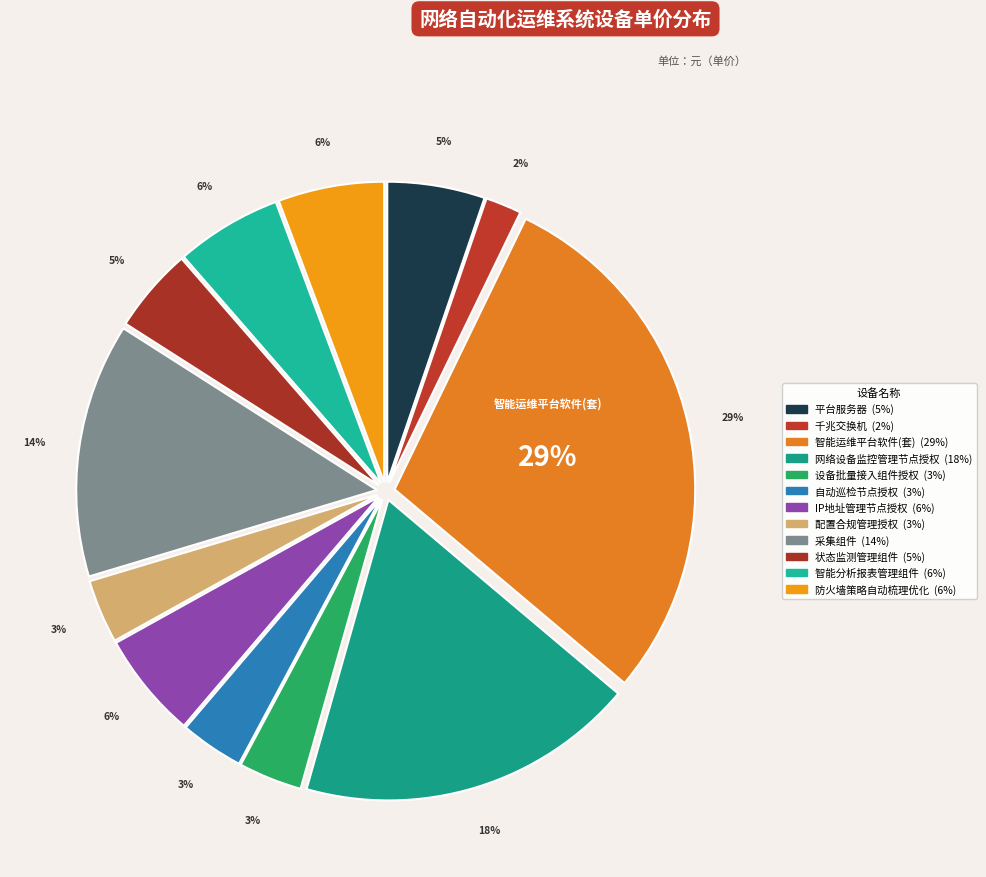

To the nearest percent, what is the average slice percentage?

8%